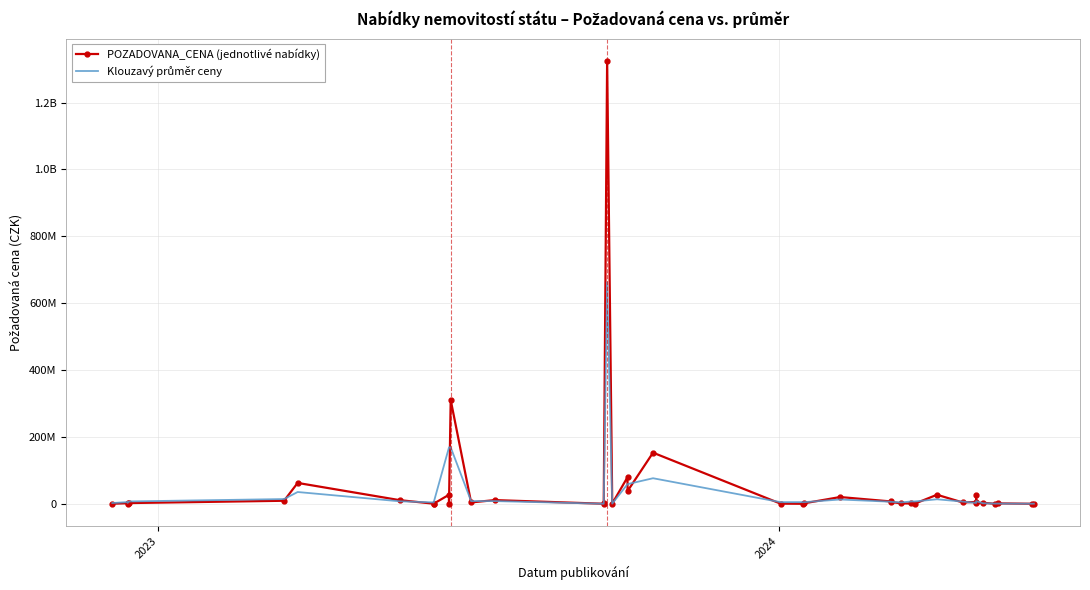

In POZADOVANA_CENA (jednotlivé nabídky), how many points are higher than both neighbors (excluding endpoints)?

13